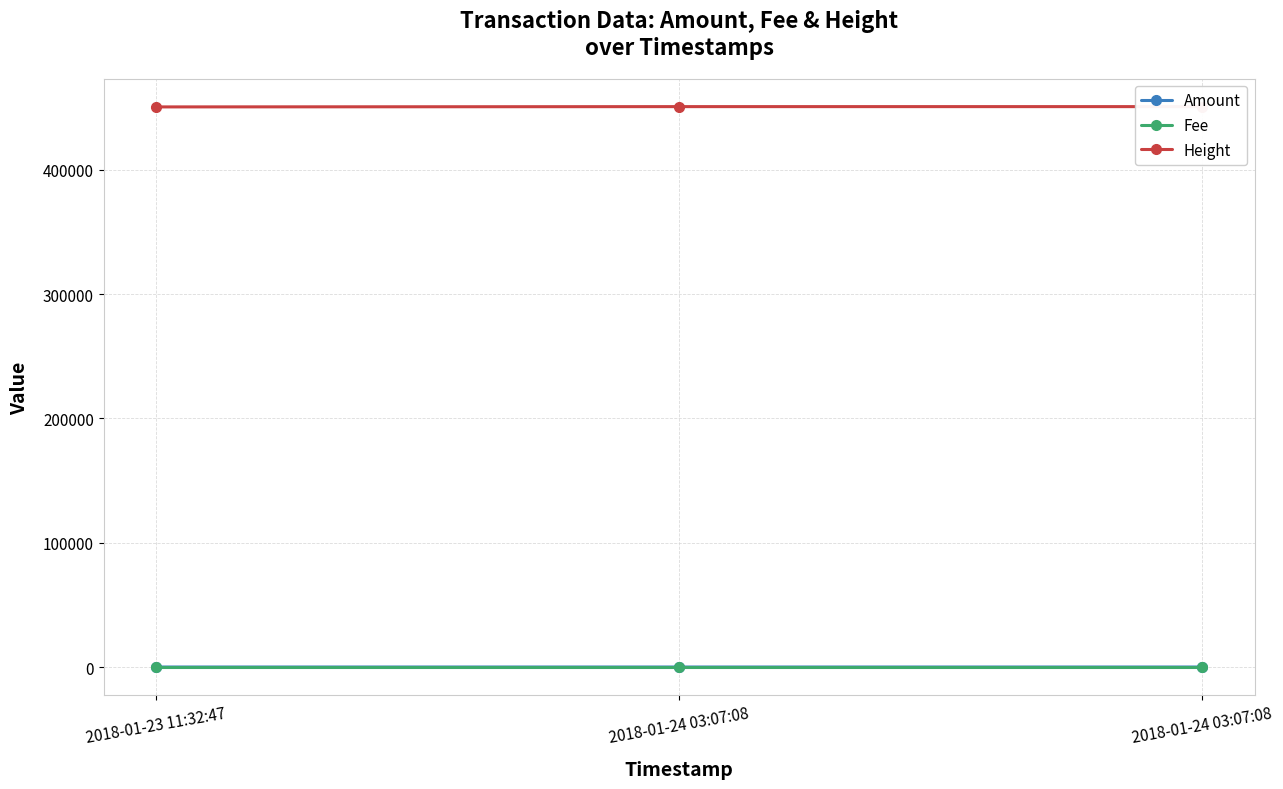

What are all the series names shown in the legend?

Amount, Fee, Height